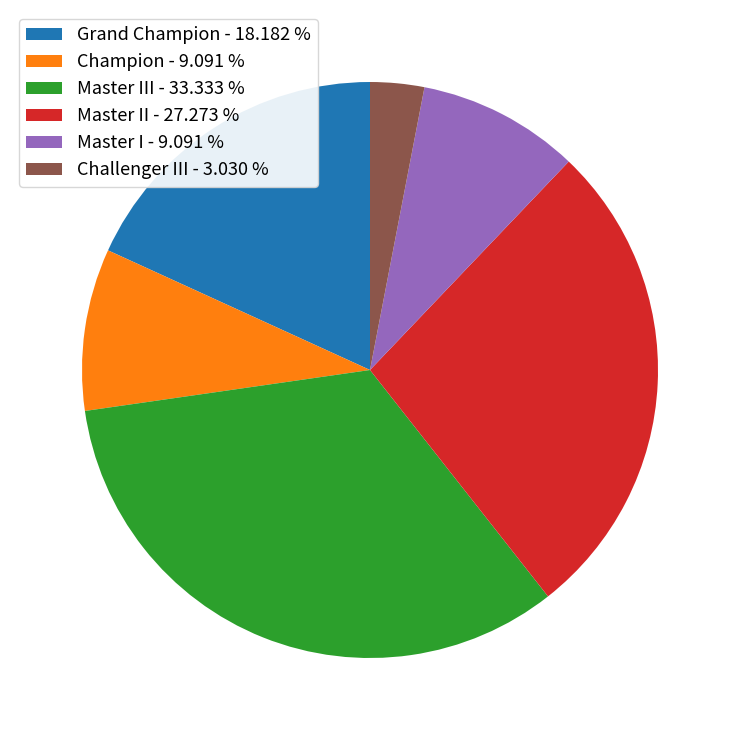

Is there any slice that represents more than half of the pie?

No